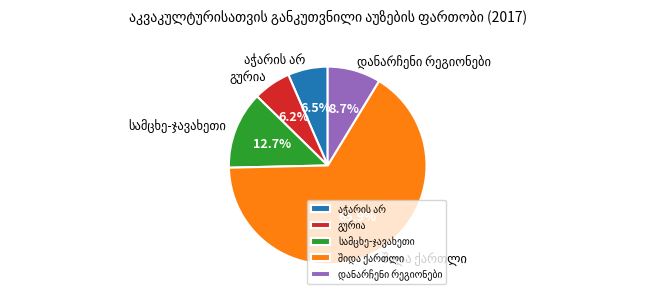

Count the number of slices in the pie.

5